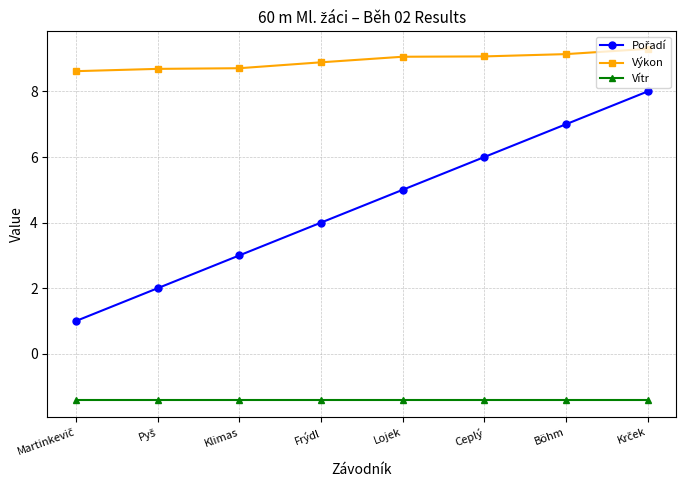

What is the average value of the Výkon series?

8.9